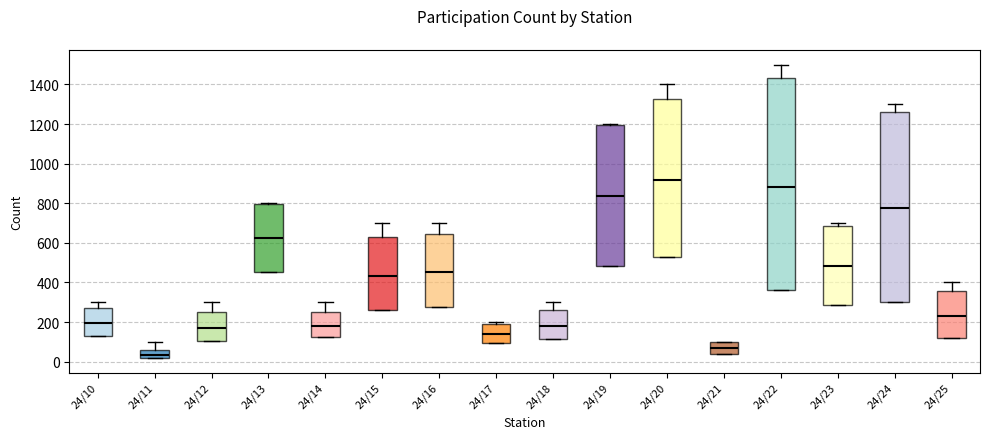

Where is the lower edge of the box for 24/13 on the y-axis? The values are not printed on the chart, so give them approximately, as read against the axis.

460